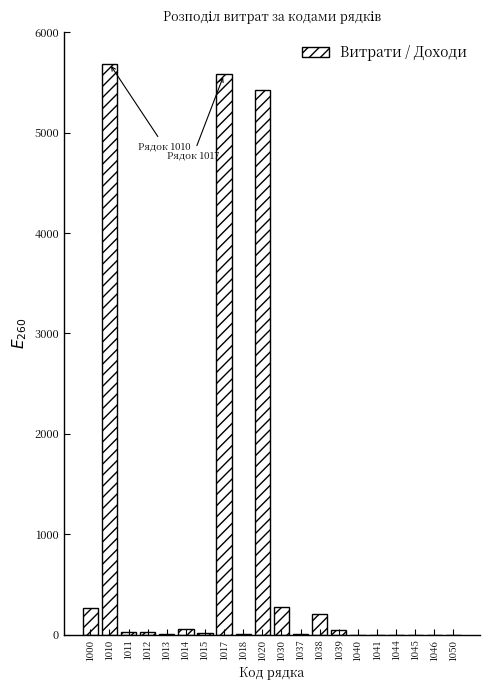

True or false: the data shows 0.0 at 1050.

True